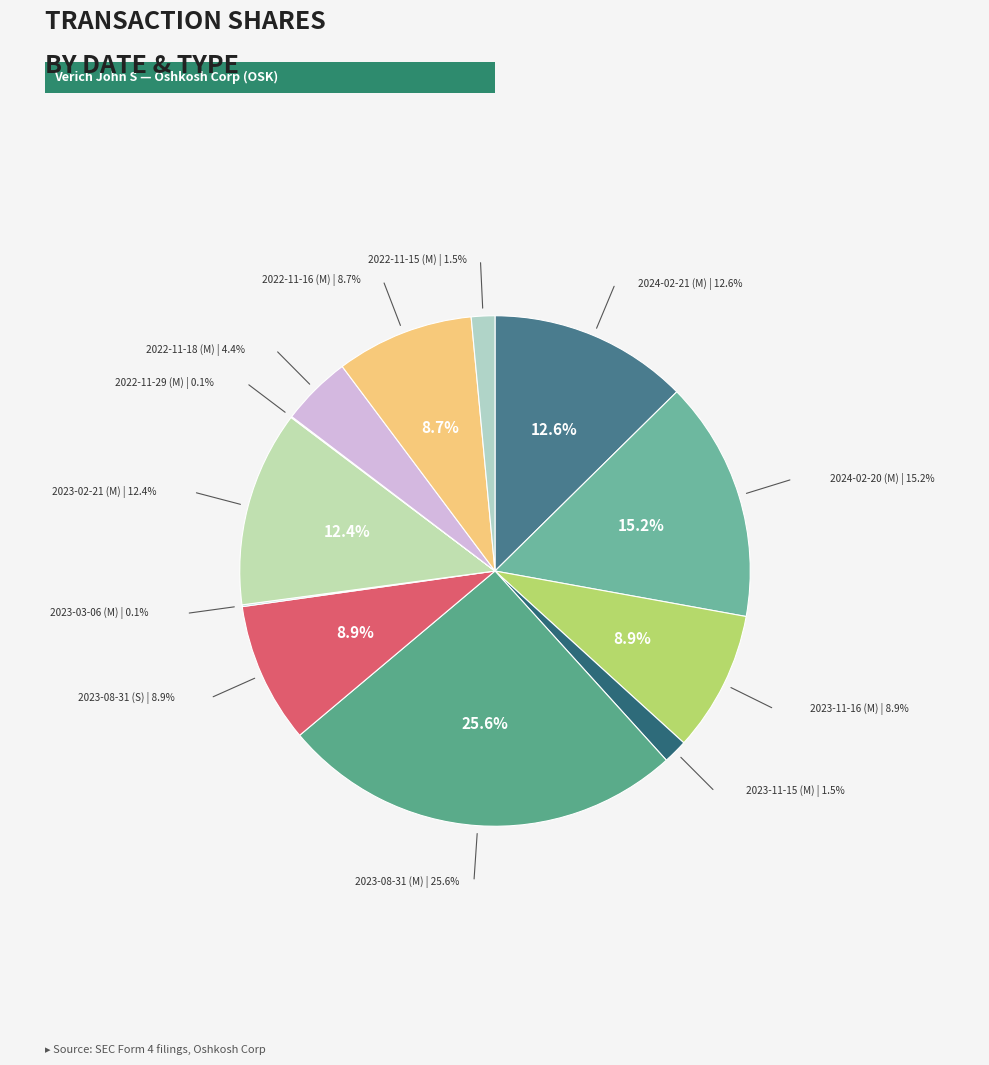

Is 2024-02-21 (M) the majority of the pie?

No